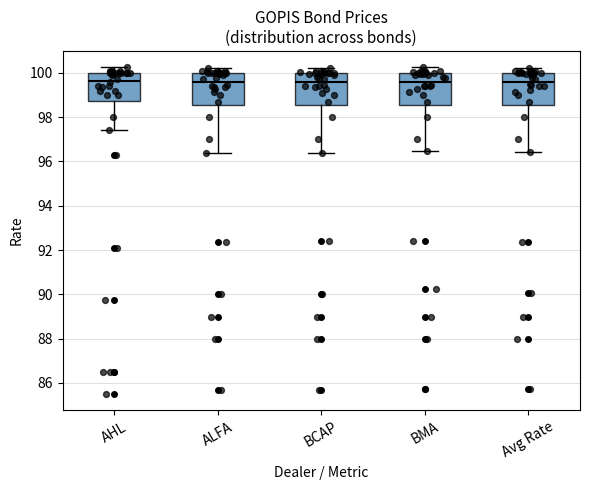

Reading left to right, read every box against the y-axis: the position of its median line, the range the box covers, and the ends of its whiskers. The values are not printed on the chart, so give them approximately, as read against the axis.

AHL: median 99.6, box 98.8 to 100.0, whiskers 97.4 to 100.2
ALFA: median 99.6, box 98.6 to 100.0, whiskers 96.4 to 100.2
BCAP: median 99.6, box 98.6 to 100.0, whiskers 96.4 to 100.2
BMA: median 99.6, box 98.6 to 100.0, whiskers 96.4 to 100.2
Avg Rate: median 99.6, box 98.6 to 100.0, whiskers 96.4 to 100.2